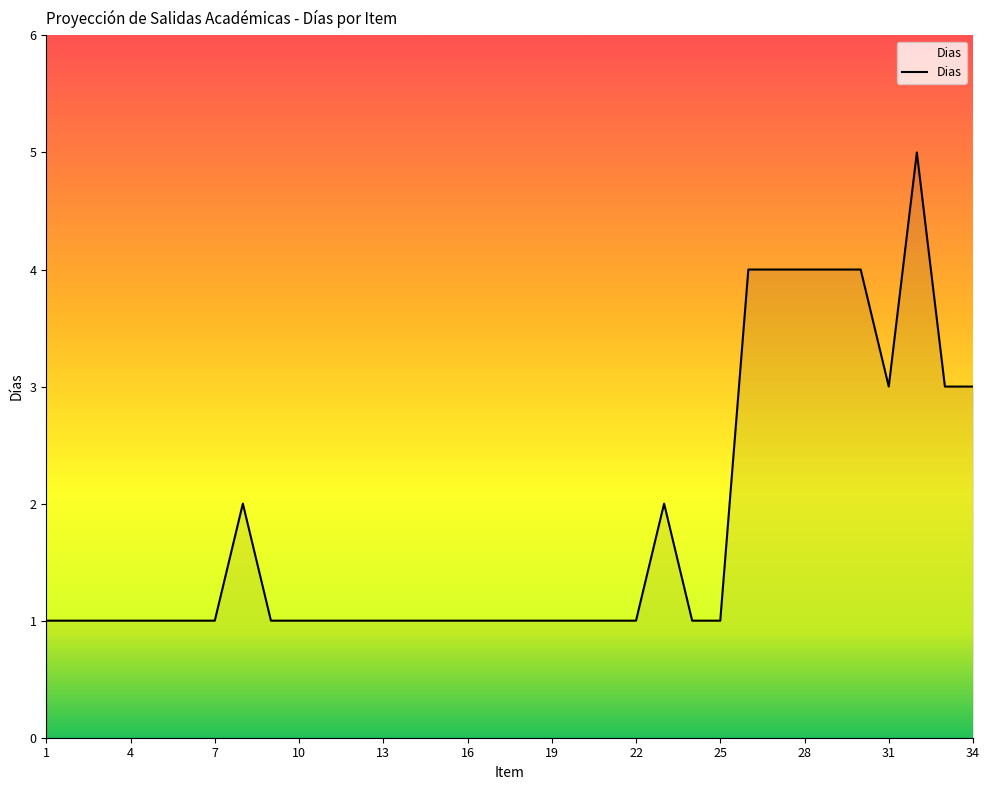

What is the difference between the maximum and minimum values?

4